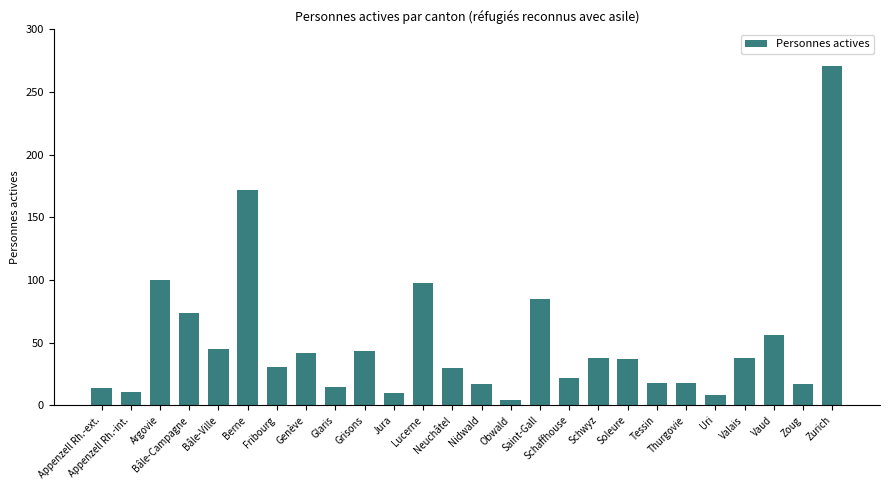

What is the average value?

51